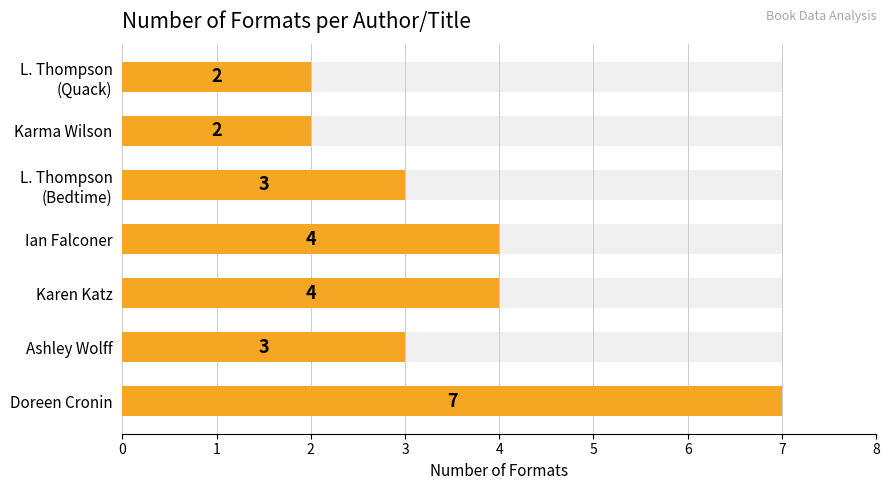

Does the chart contain any negative values?

No